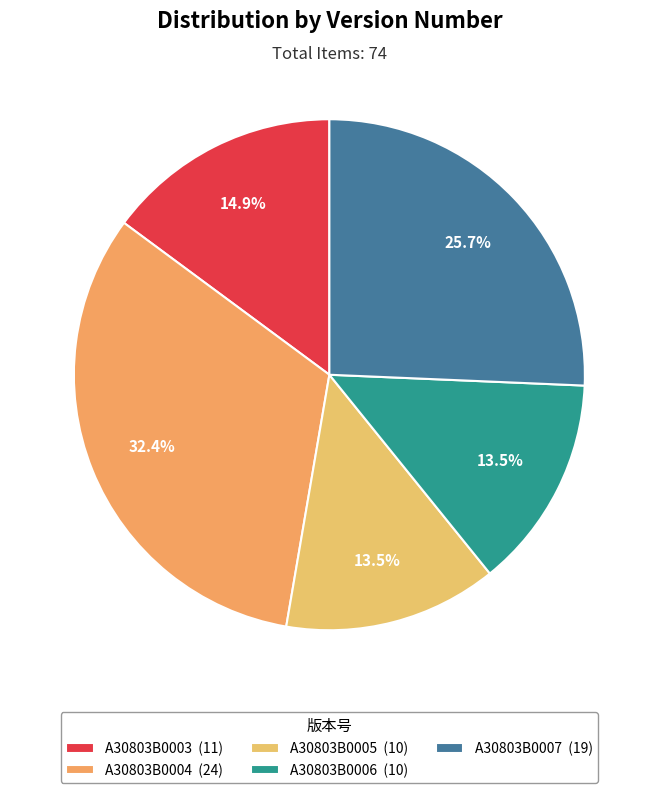

How many slices are in this pie chart?

5